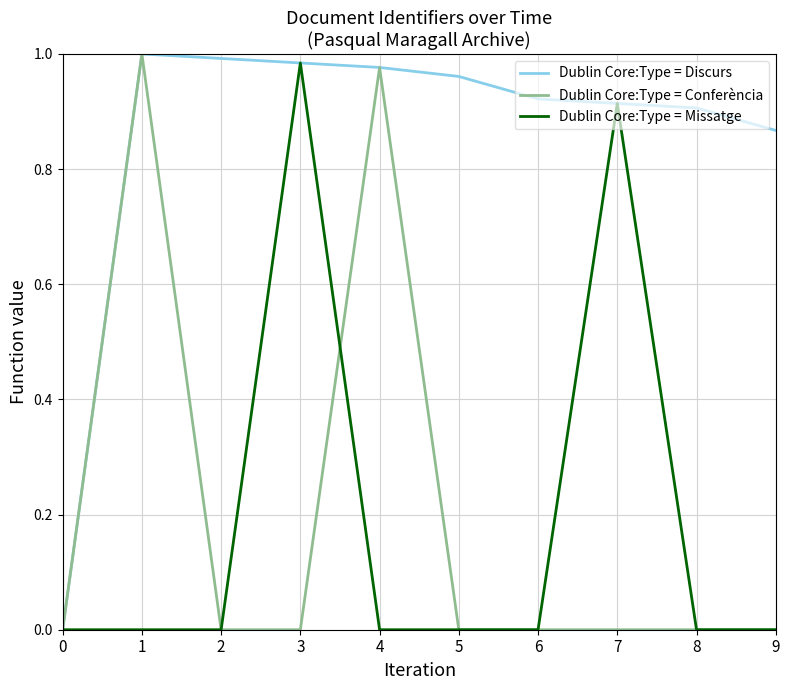

At which label does Dublin Core:Type = Missatge reach its peak?

3